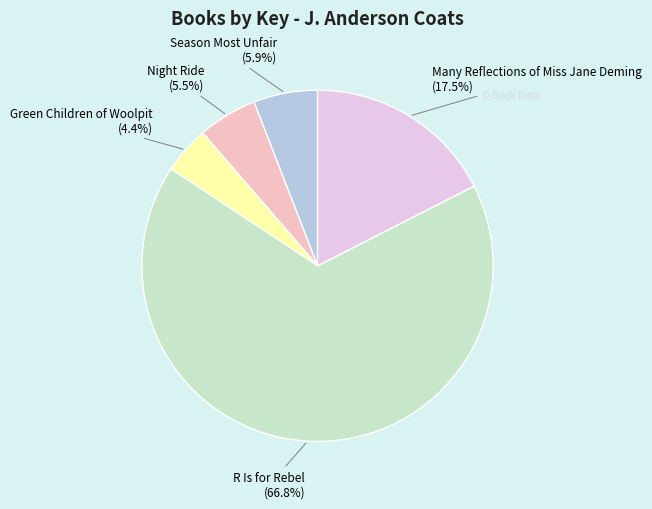

Count the number of slices in the pie.

5